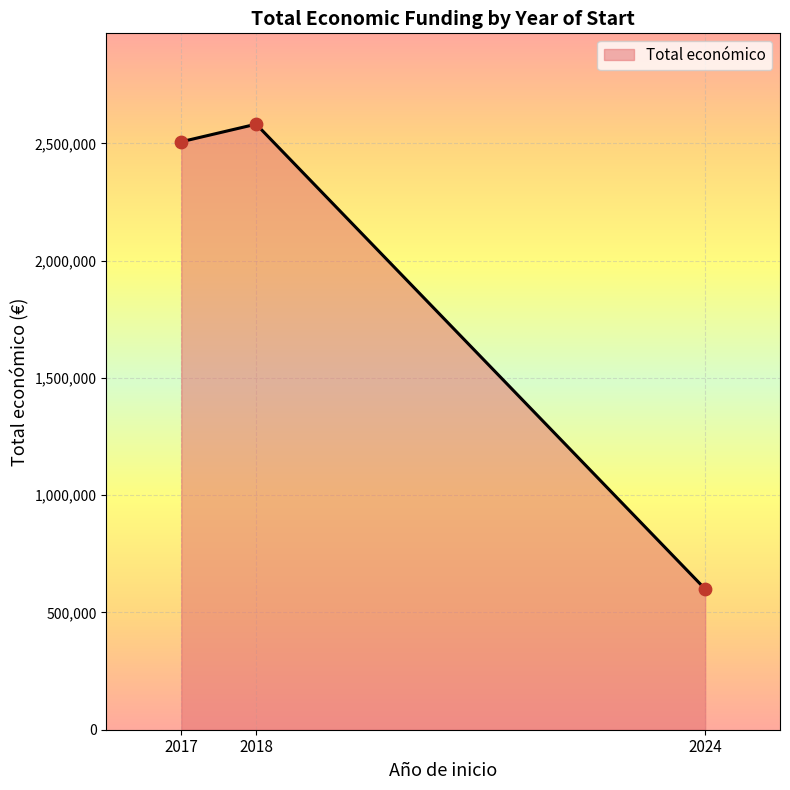

What is the change in value from 2018 to 2024?

-1981799